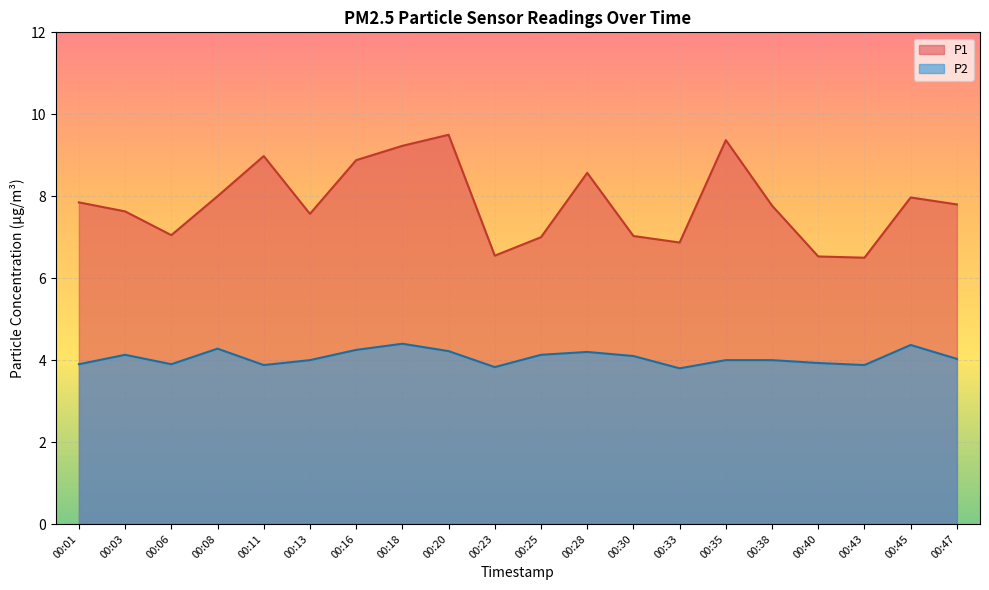

Where is the first local maximum for P1?

00:11